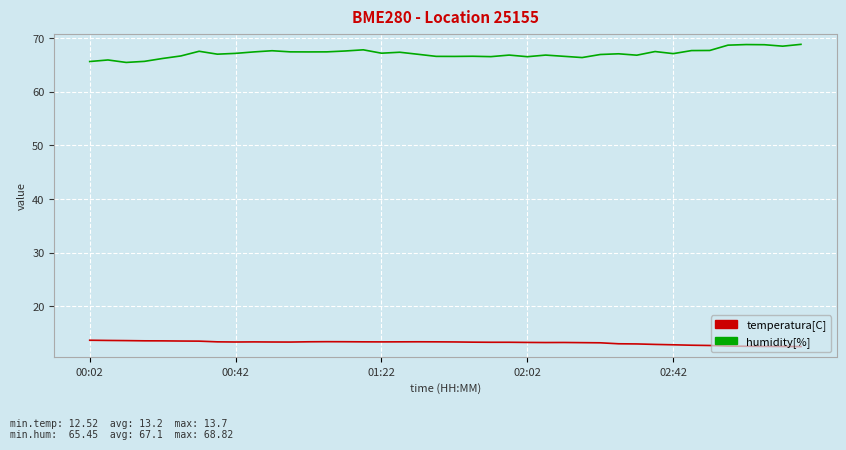

List the series in order of their overall mean, lowest first.

temperatura[C], humidity[%]